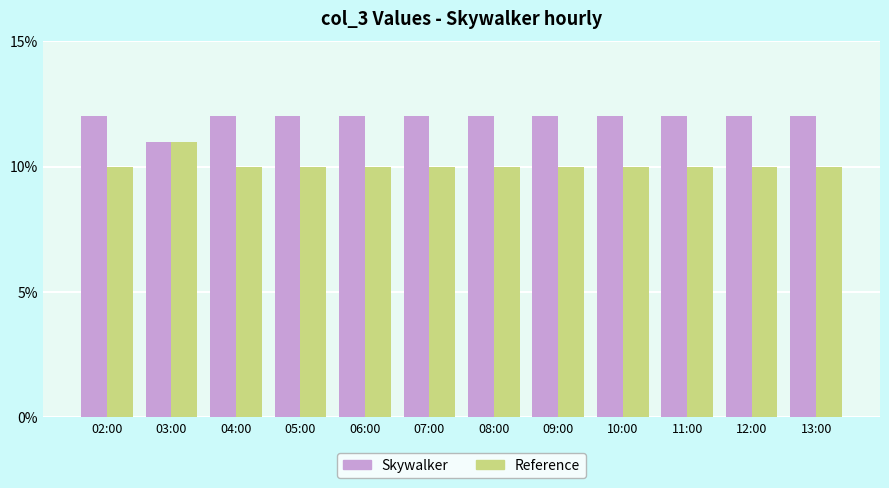

What is the sum of the Reference values at 09:00 and 05:00?

20